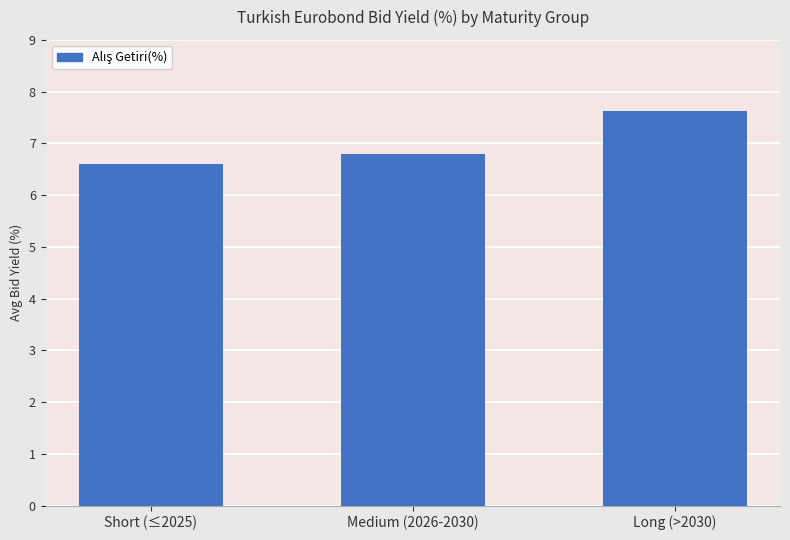

Reading right to left, extract all data points from this chart.

7.6	6.8	6.6